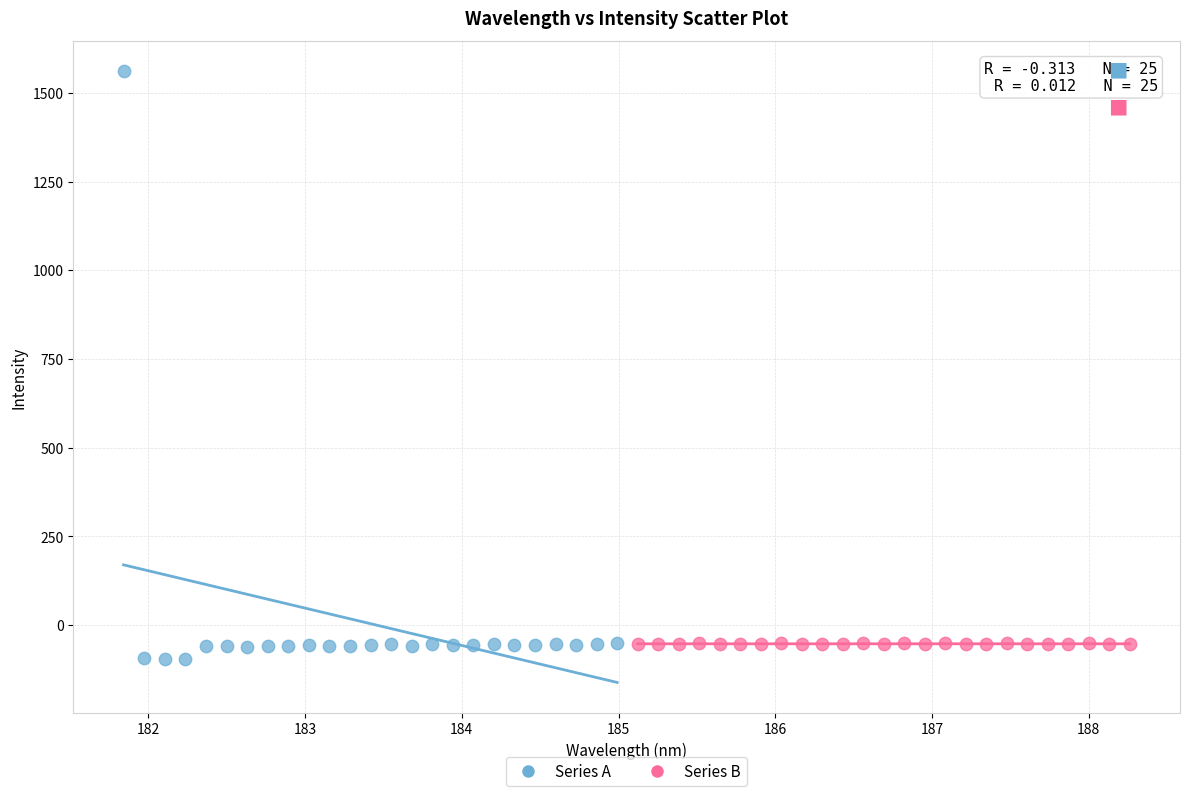

Which series reaches the minimum Y coordinate?

Series A